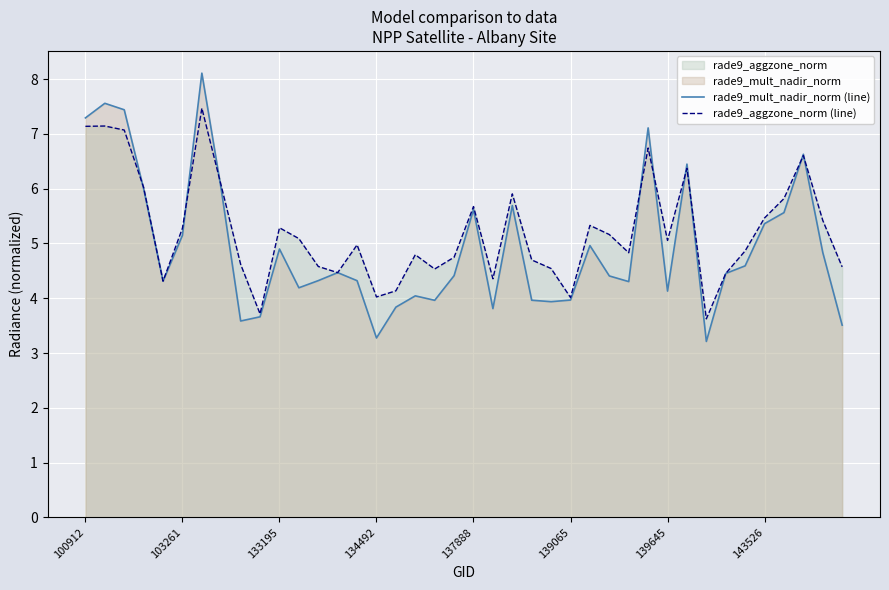

What is the spread (max minus min) of values at 22?

0.2